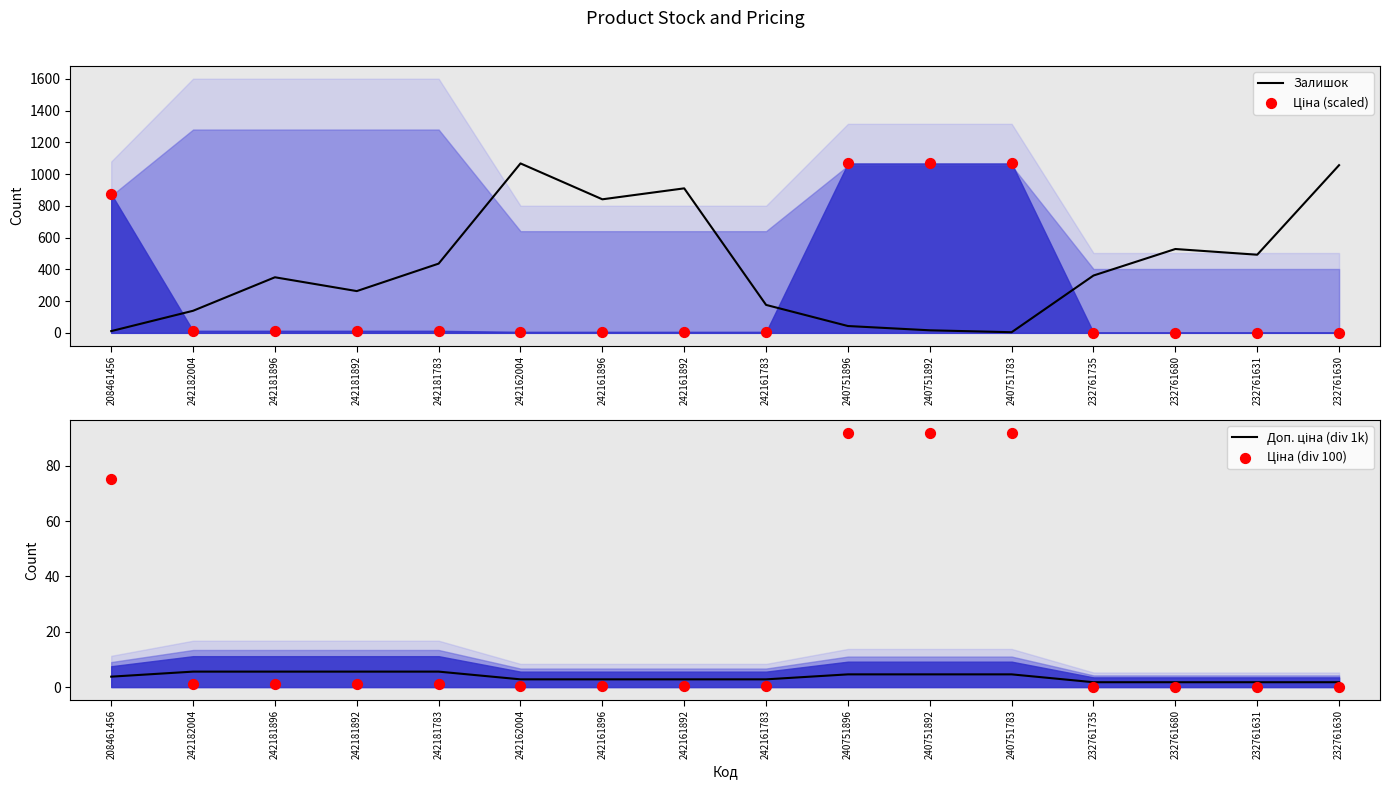

At which category is the sum across all series the highest?

240751896